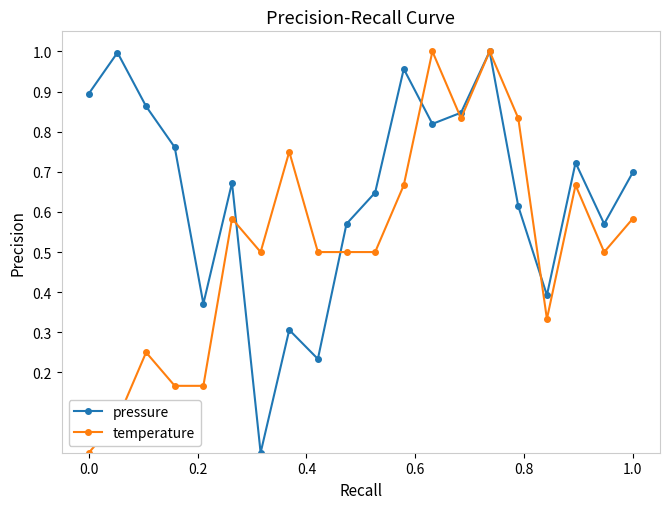

List the series in order of their overall mean, highest first.

pressure, temperature